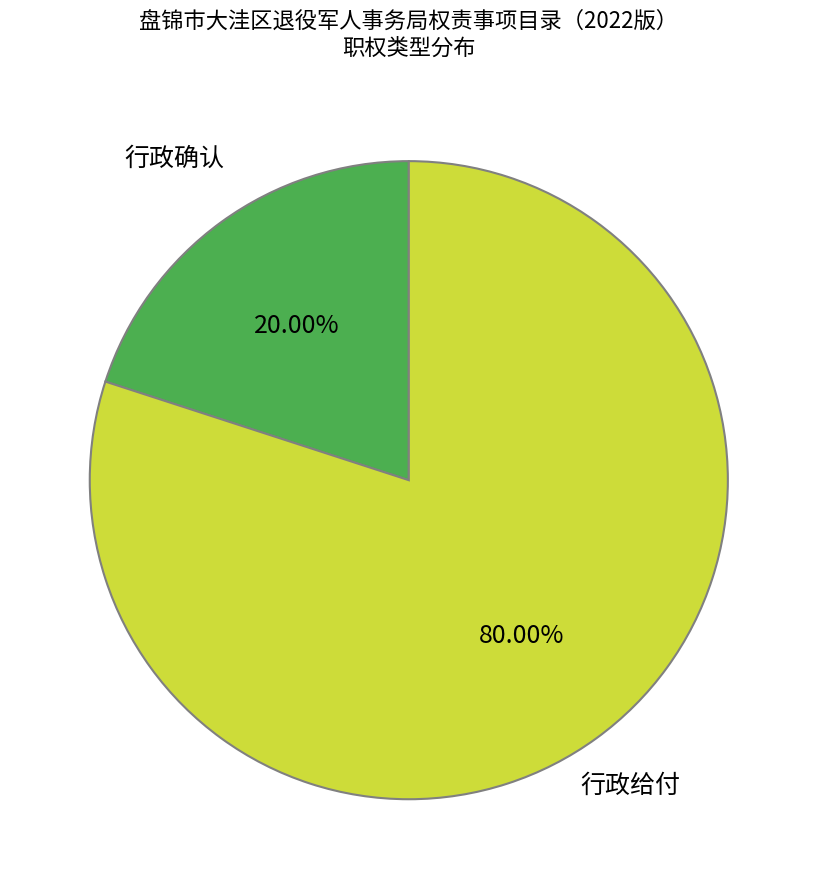

Is there a majority slice in this chart?

Yes